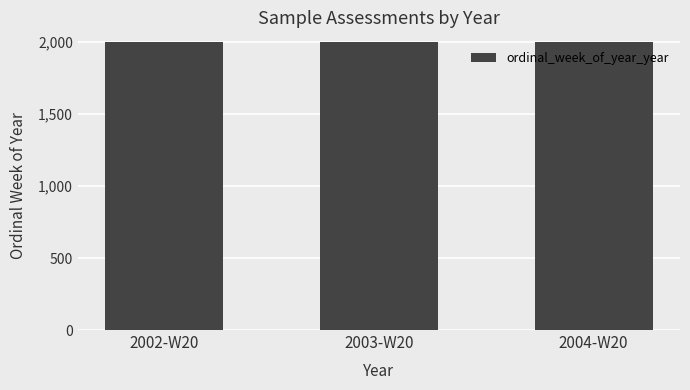

How many values are between 2002 and 2004?

3